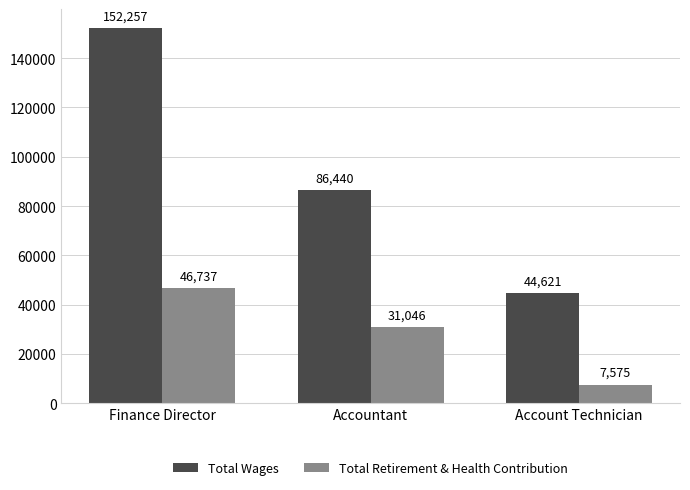

At which category is the sum across all series the highest?

Finance Director